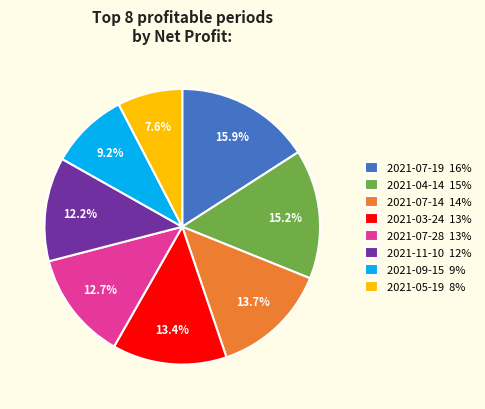

Combined, what portion of the pie is 2021-07-28 13% and 2021-07-14 14%?

26.4%